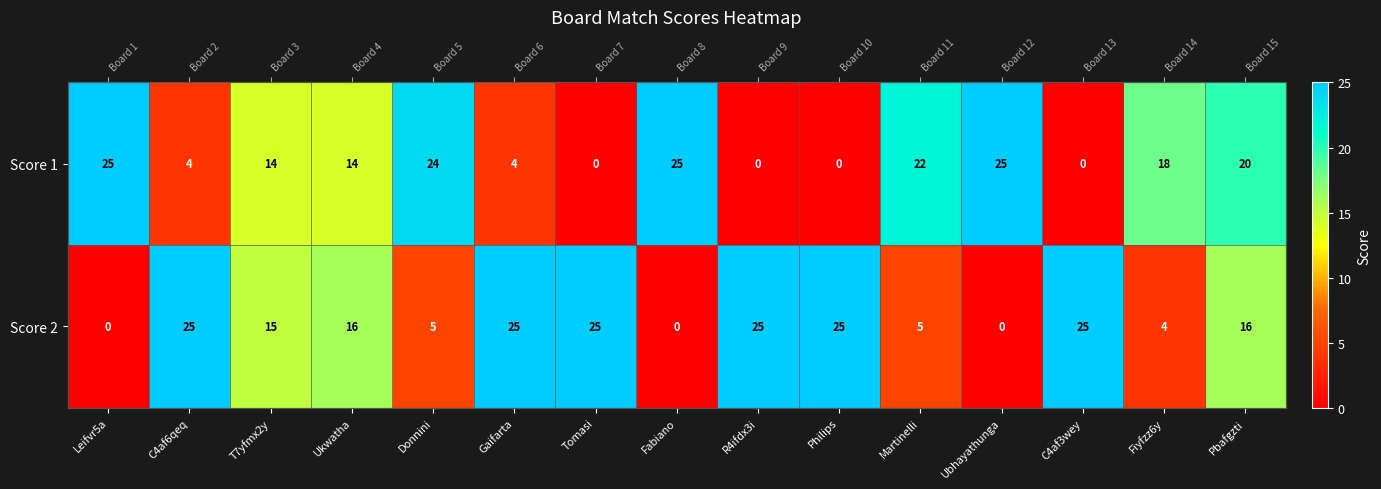

Between Leifvr5a and Philips, which series saw the biggest shift?

Score 1